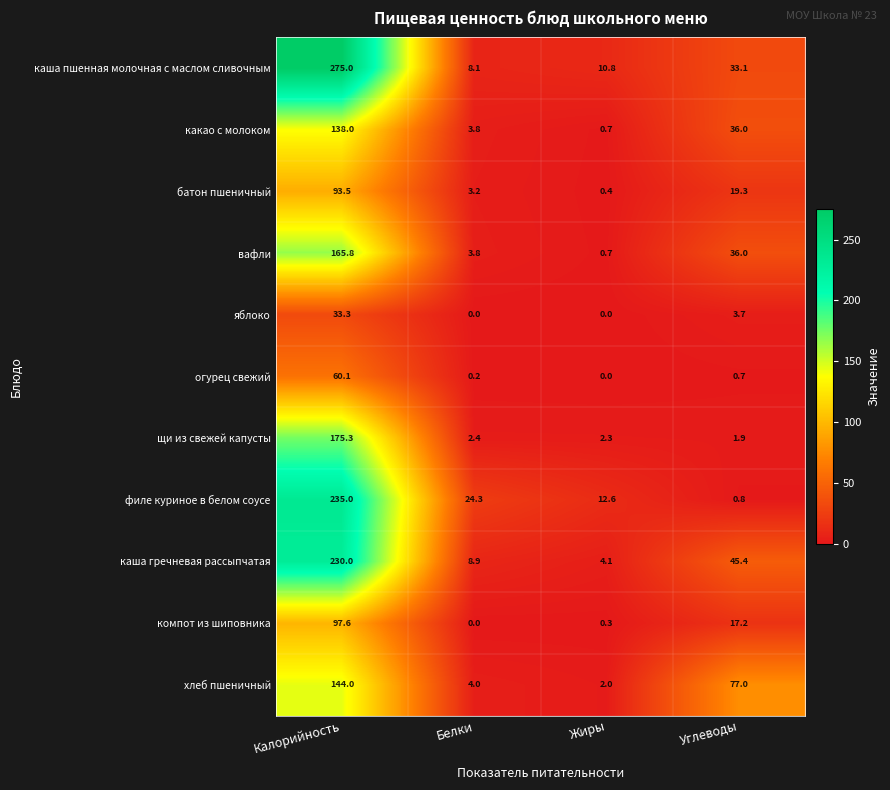

List the series in order of their peak value, lowest first.

яблоко, огурец свежий, батон пшеничный, компот из шиповника, какао с молоком, хлеб пшеничный, вафли, щи из свежей капусты, каша гречневая рассыпчатая, филе куриное в белом соусе, каша пшенная молочная с маслом сливочным